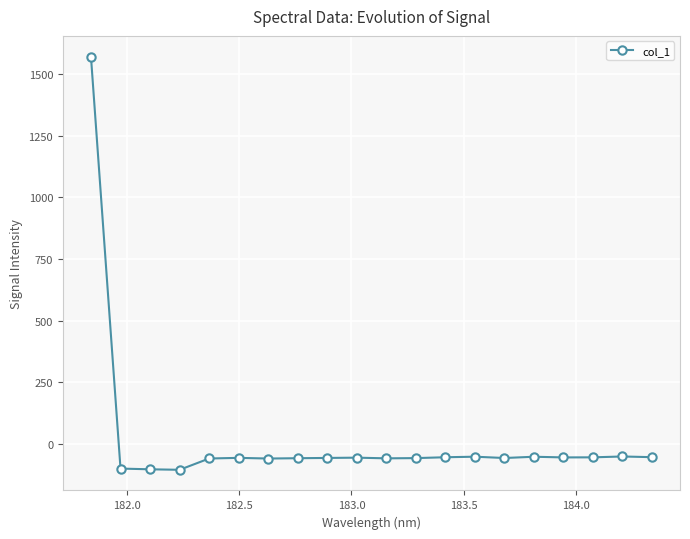

What is the average value?

18.3